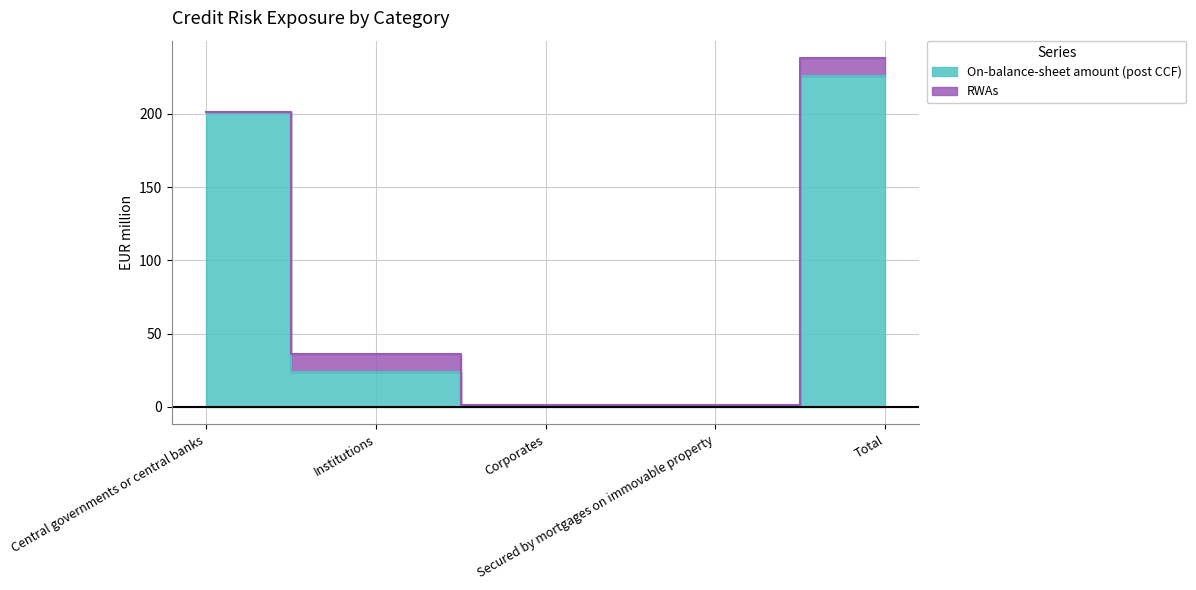

Which has a higher value, Central governments or central banks or Total?

Total